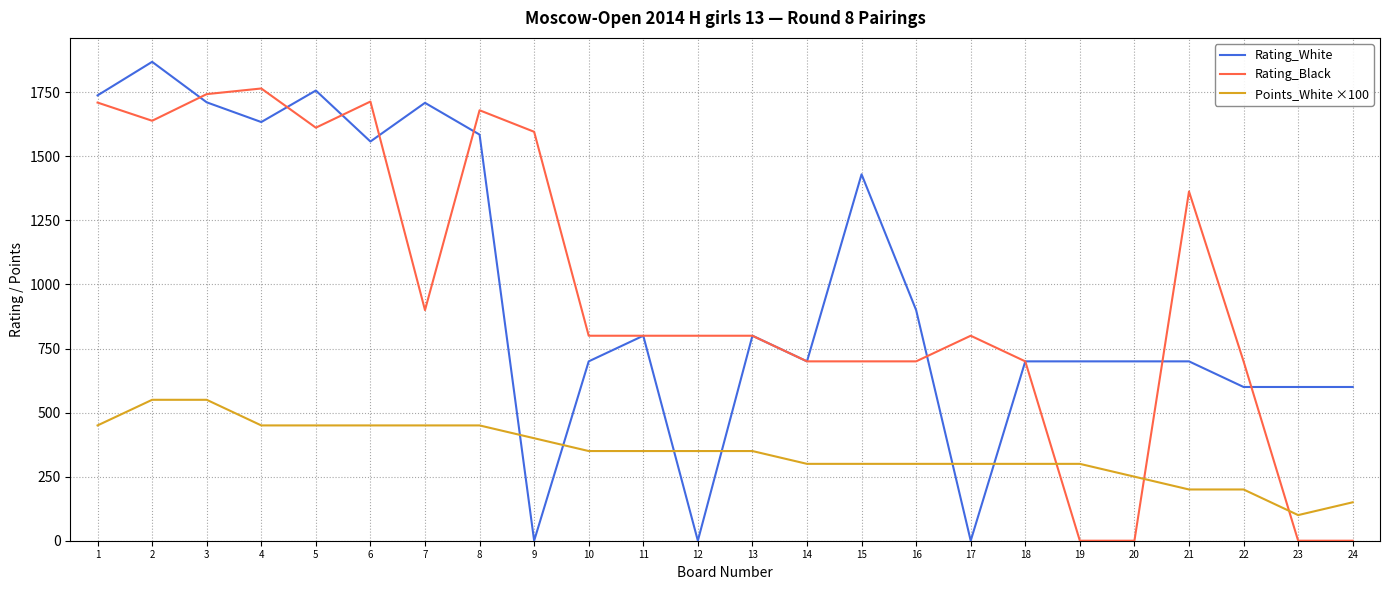

Between which two adjacent categories do Rating_White and Points_White ×100 first intersect?

8 and 9